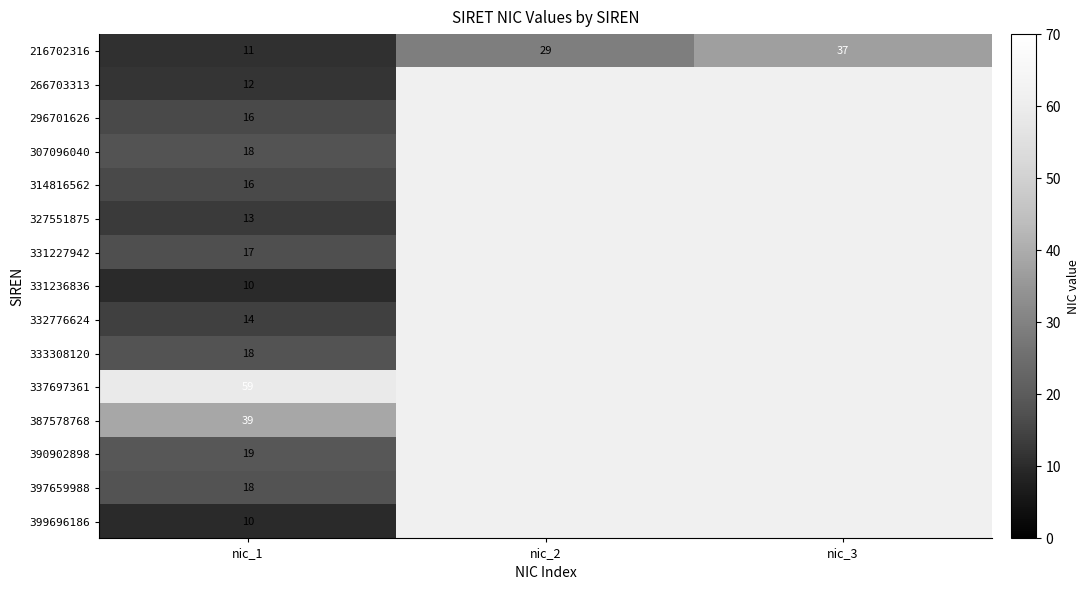

What is the sum of the 216702316 values at nic_1 and nic_3?

48